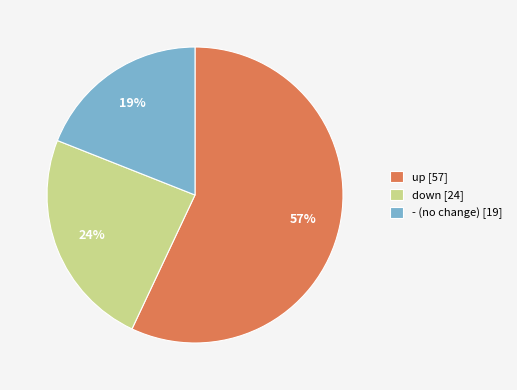

Count the number of slices in the pie.

3